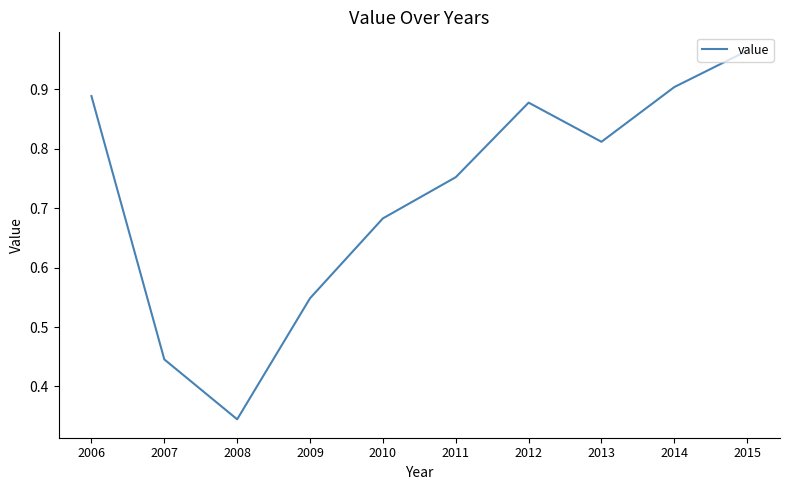

What is the difference between the maximum and minimum values?

0.6